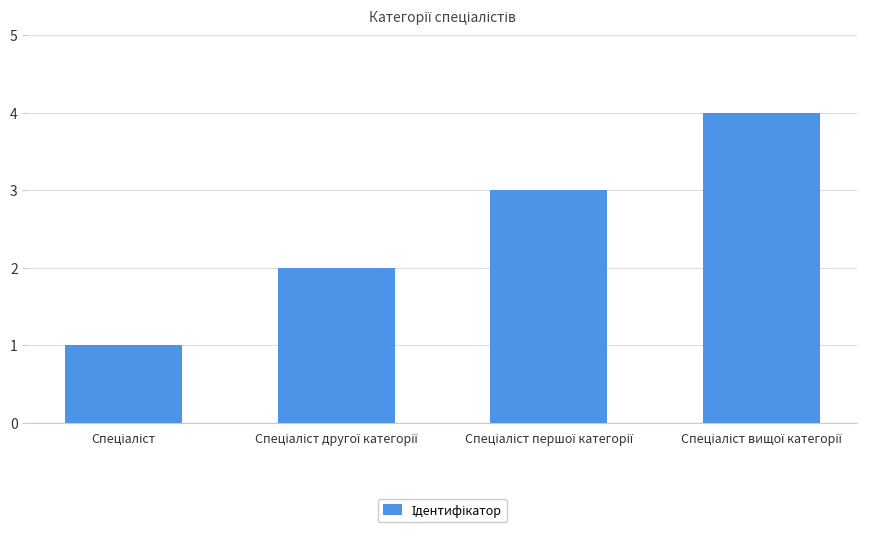

What is the sum of all values?

10